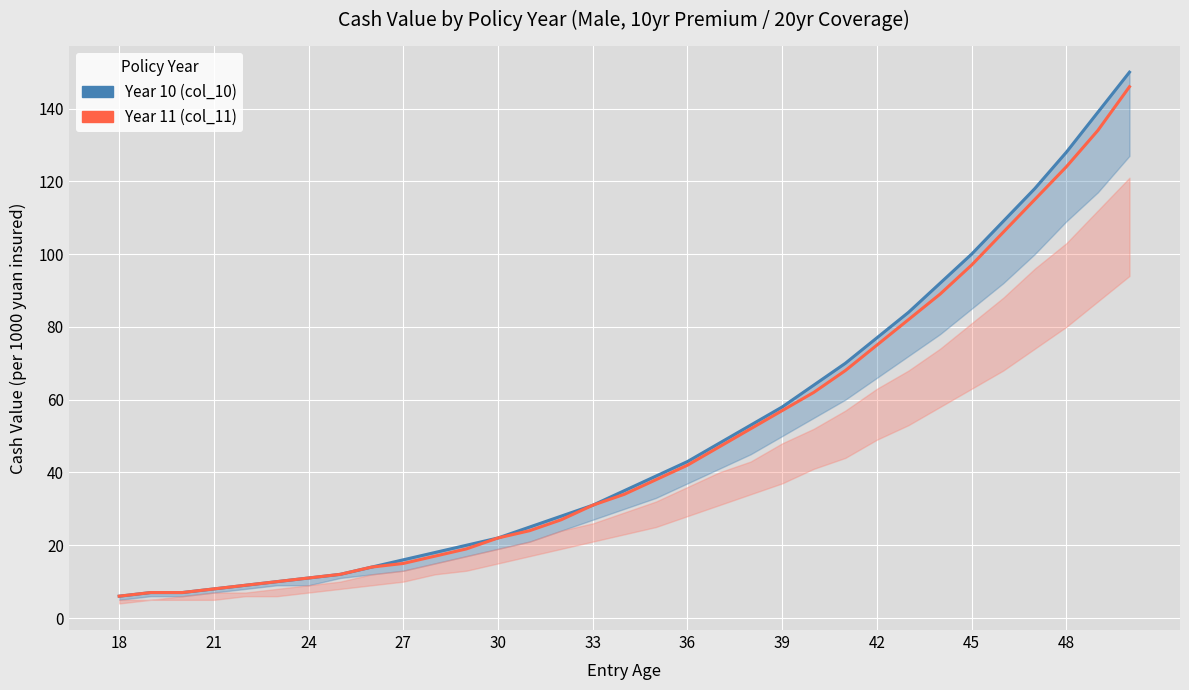

At which category does the chart reach its minimum across all series?

18